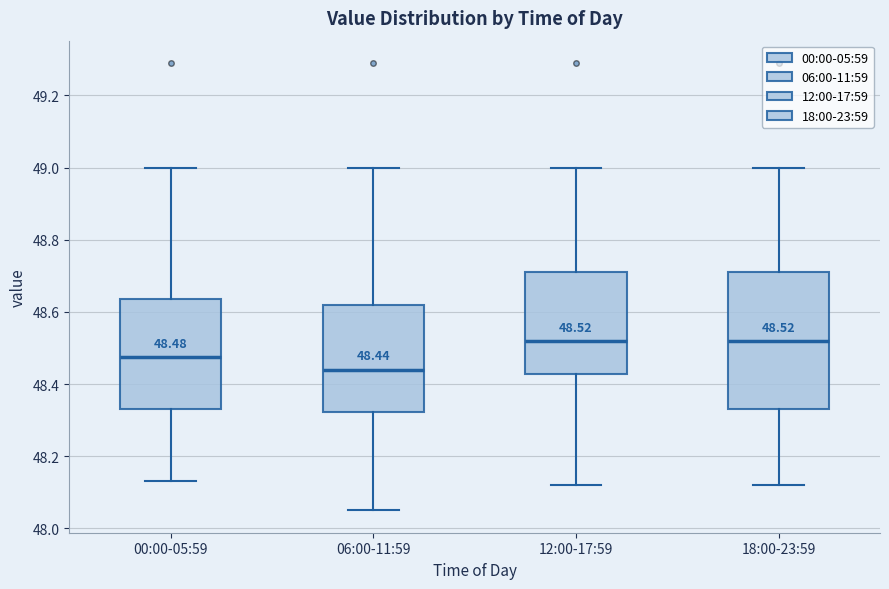

Comparing the boxes themselves (not the whiskers), which one is the tallest?

18:00-23:59